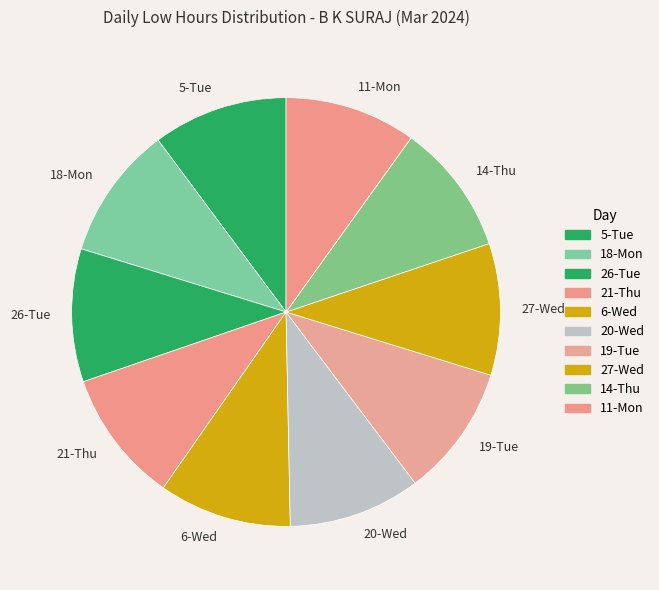

Does 5-Tue account for over 50% of the chart?

No